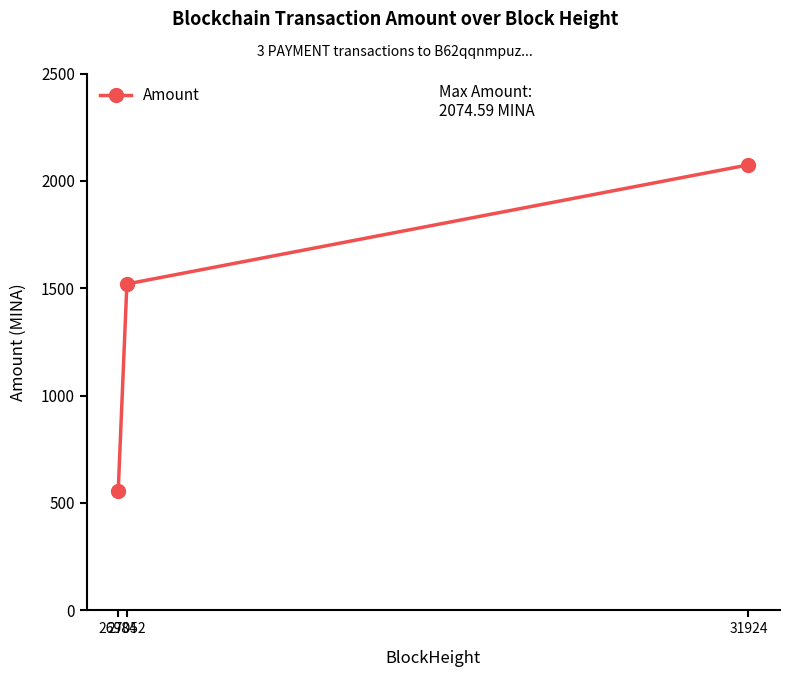

Reading right to left, transcribe all the data shown in this chart.

2074.6	1519.7	555.9